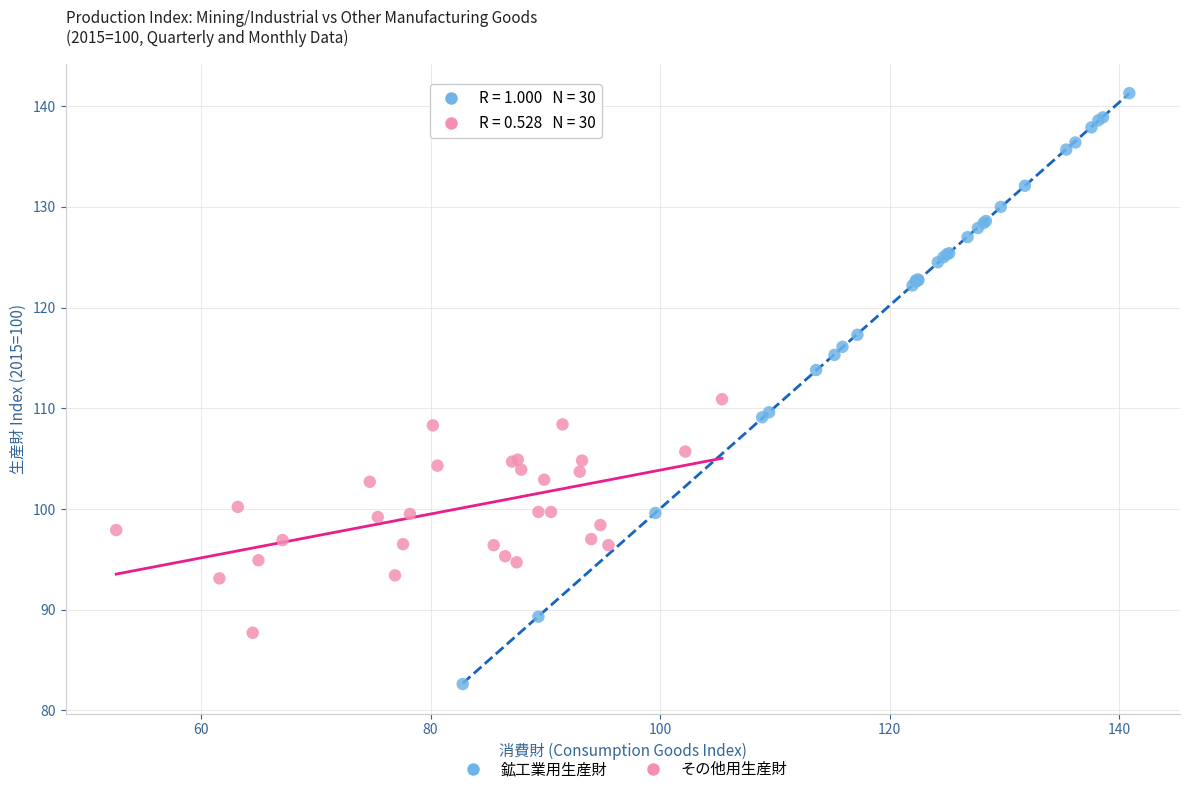

Which series reaches the maximum Y coordinate?

鉱工業用生産財